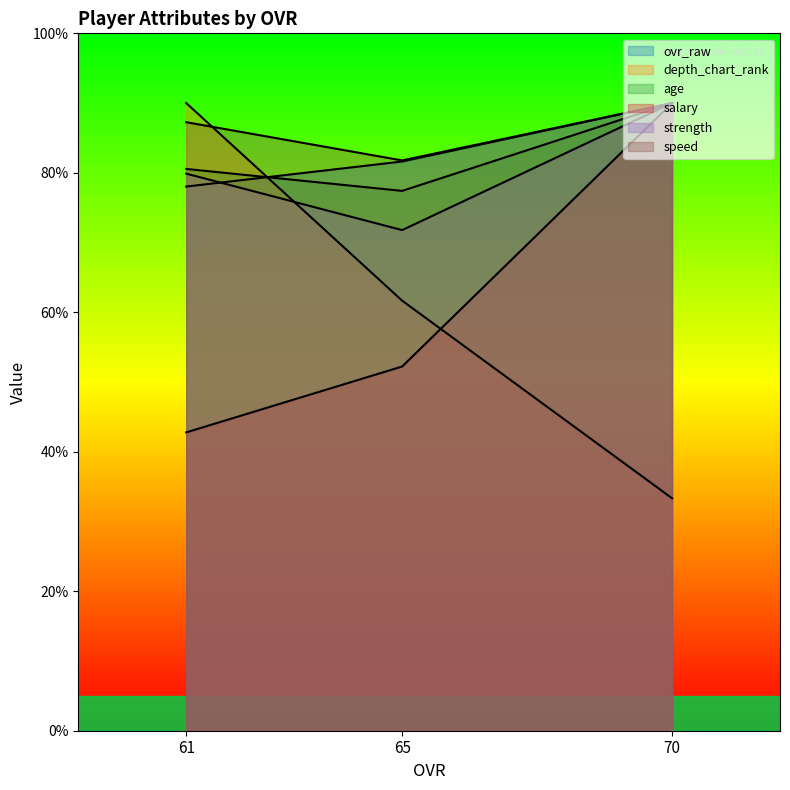

What is the total value across all series at 70?

483.3